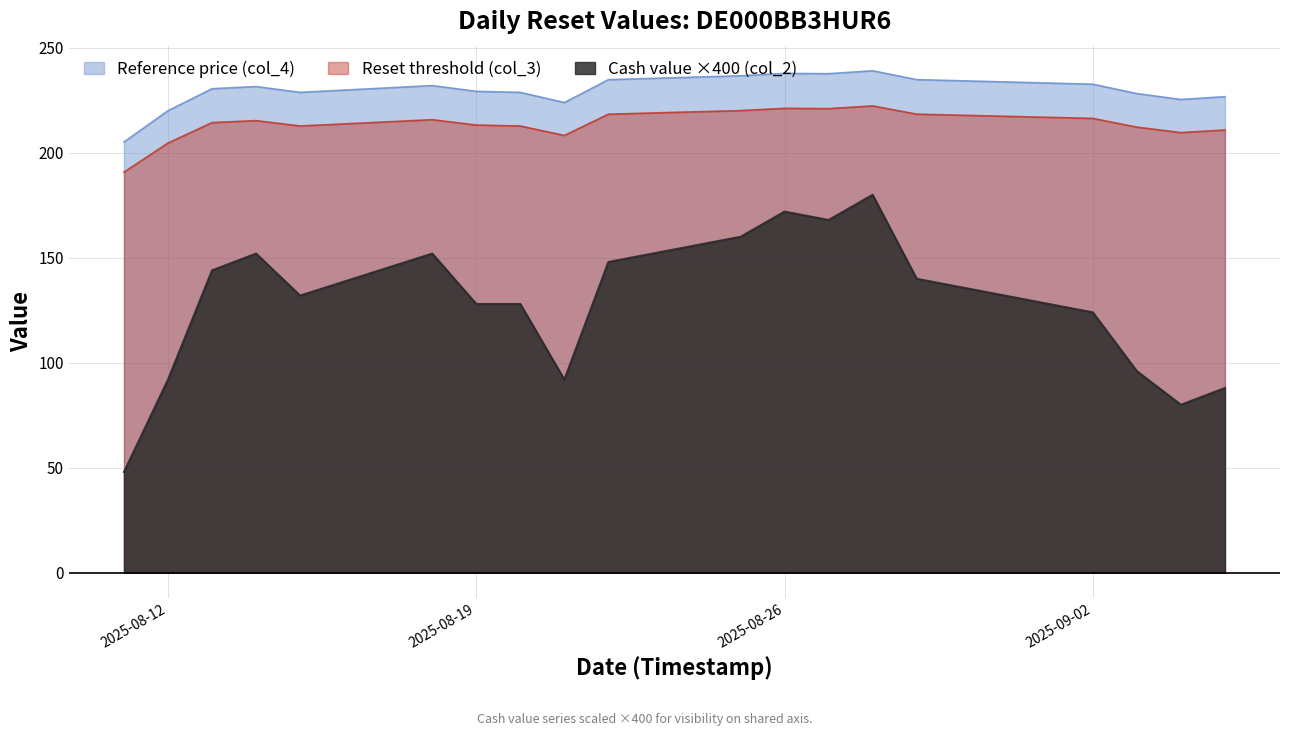

What is the sum of all Reference price (col_4) values?

4363.9